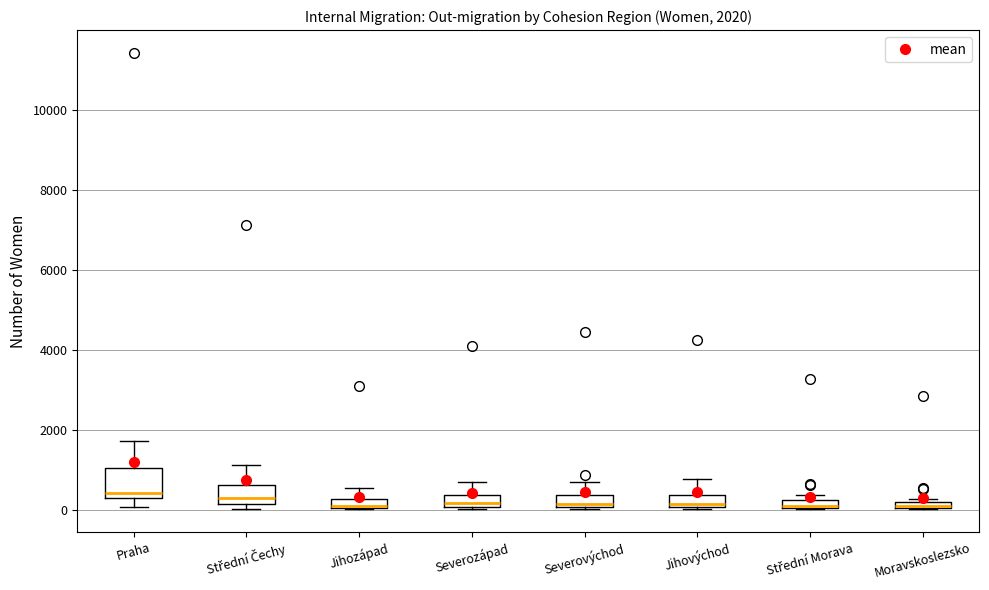

Which box is the tallest, from its lower edge to its upper edge?

Praha